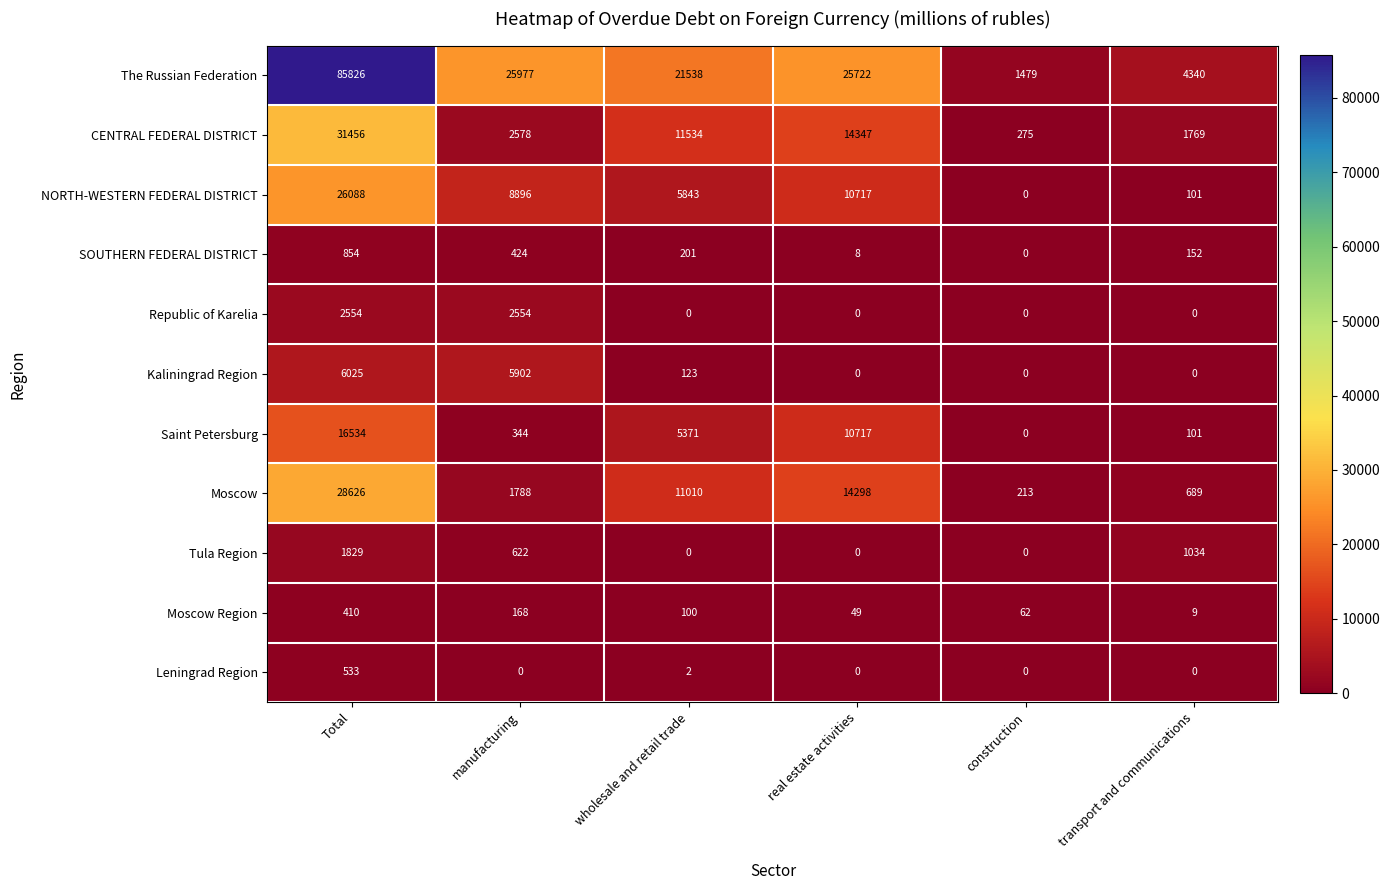

Which series has the largest total across all categories?

The Russian Federation